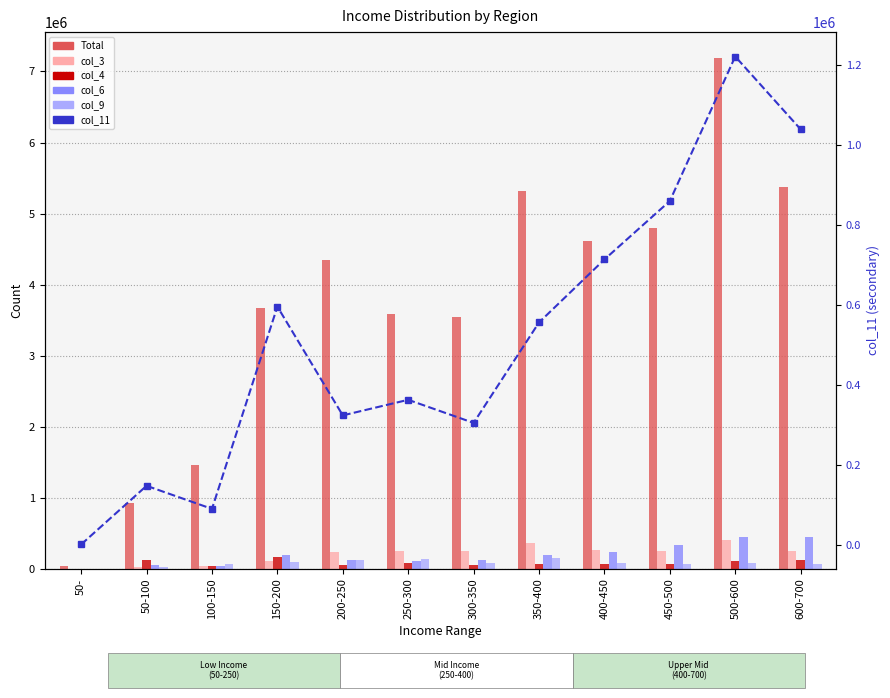

What is the total value across all series at 600-700?

7328339